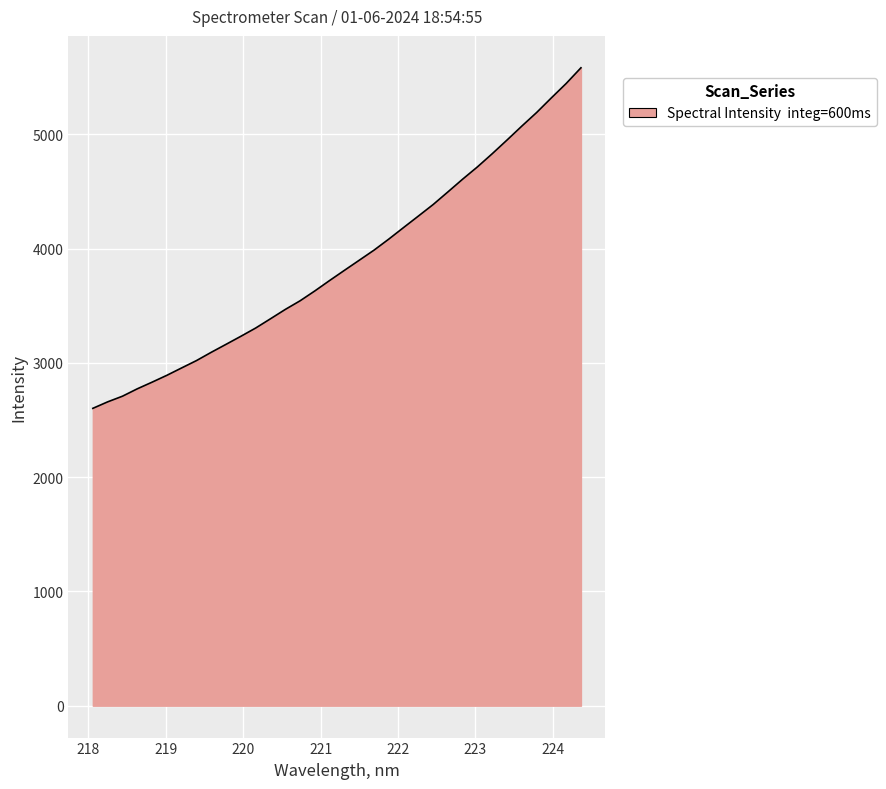

What is the maximum value shown in the chart?

5581.7